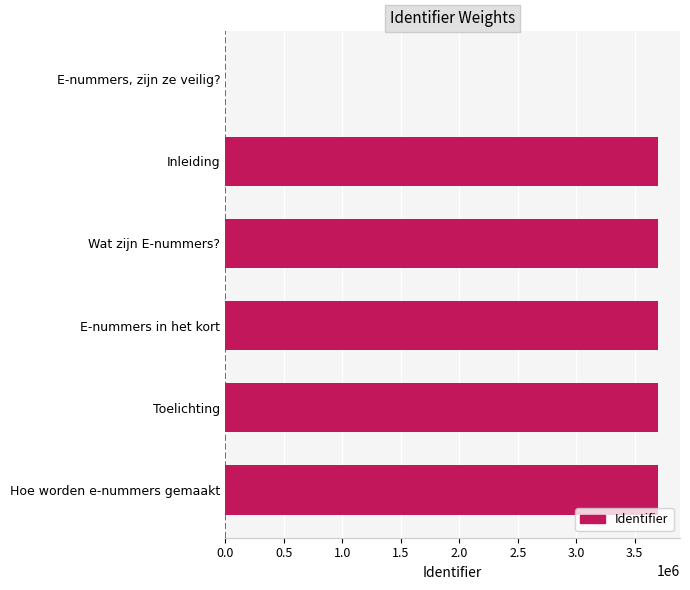

How many values are above zero?

5